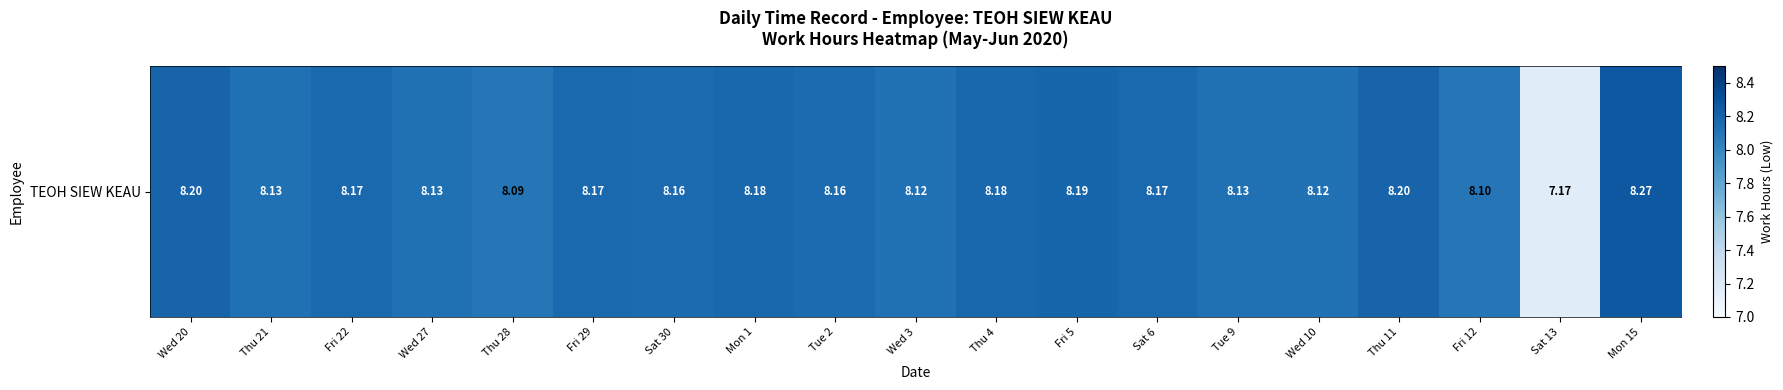

True or false: the data shows 8.2 at Thu 11.

True